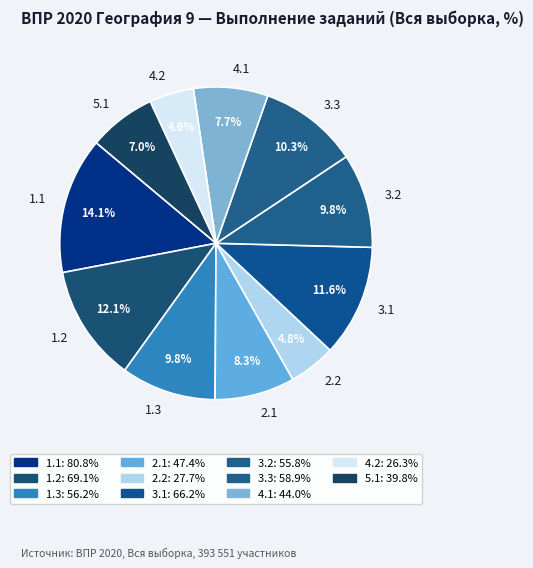

What is the largest slice in the pie chart?

1.1